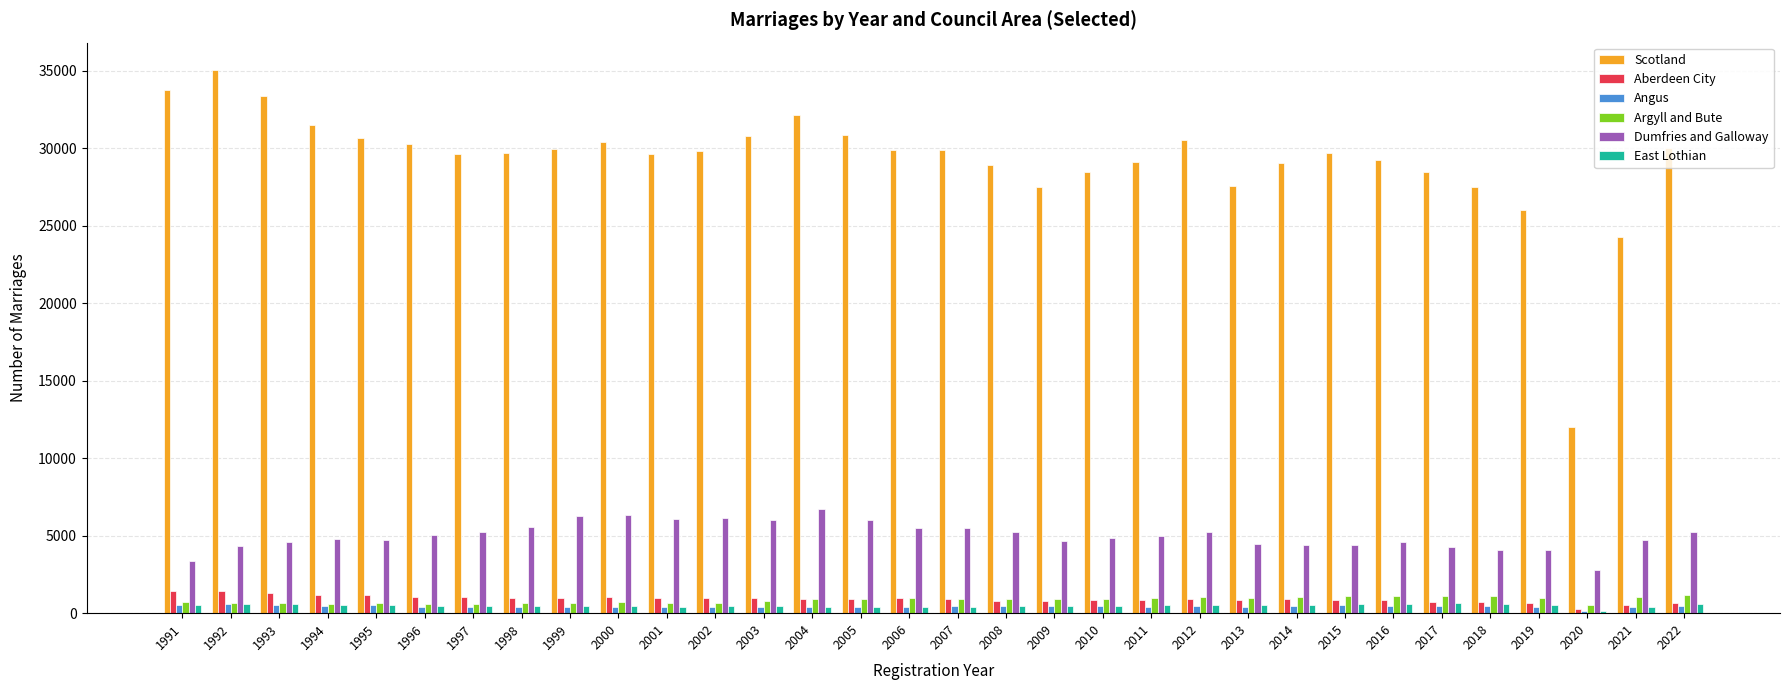

True or false: Scotland has a value of 17068 at 2010.

False